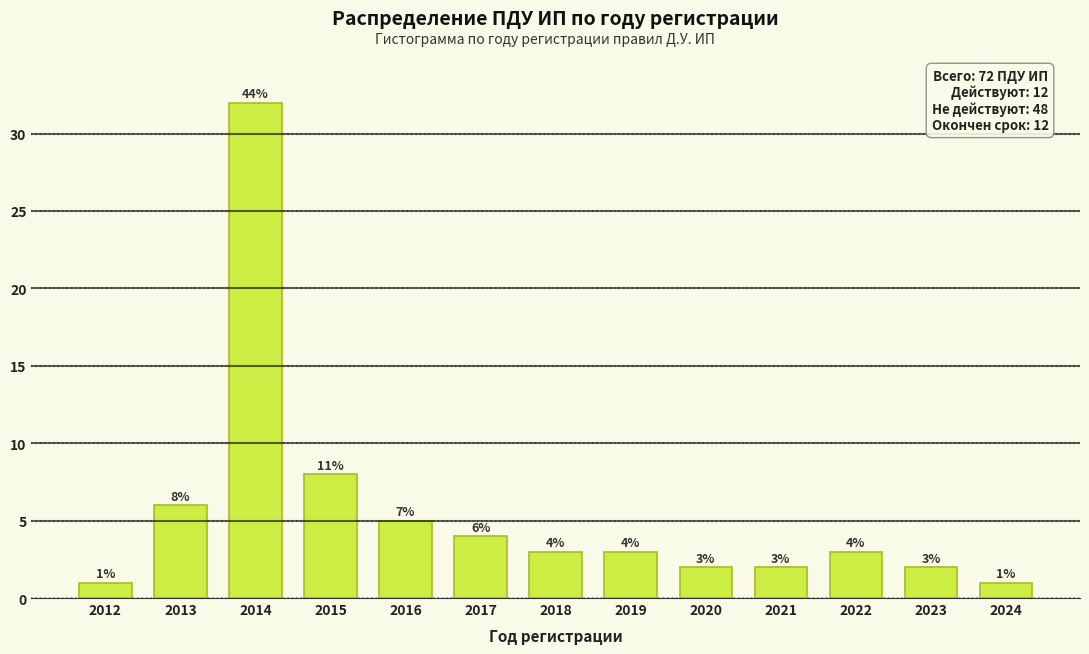

Reading right to left, list all the values displayed in this chart.

2024=1	2023=2	2022=3	2021=2	2020=2	2019=3	2018=3	2017=4	2016=5	2015=8	2014=32	2013=6	2012=1